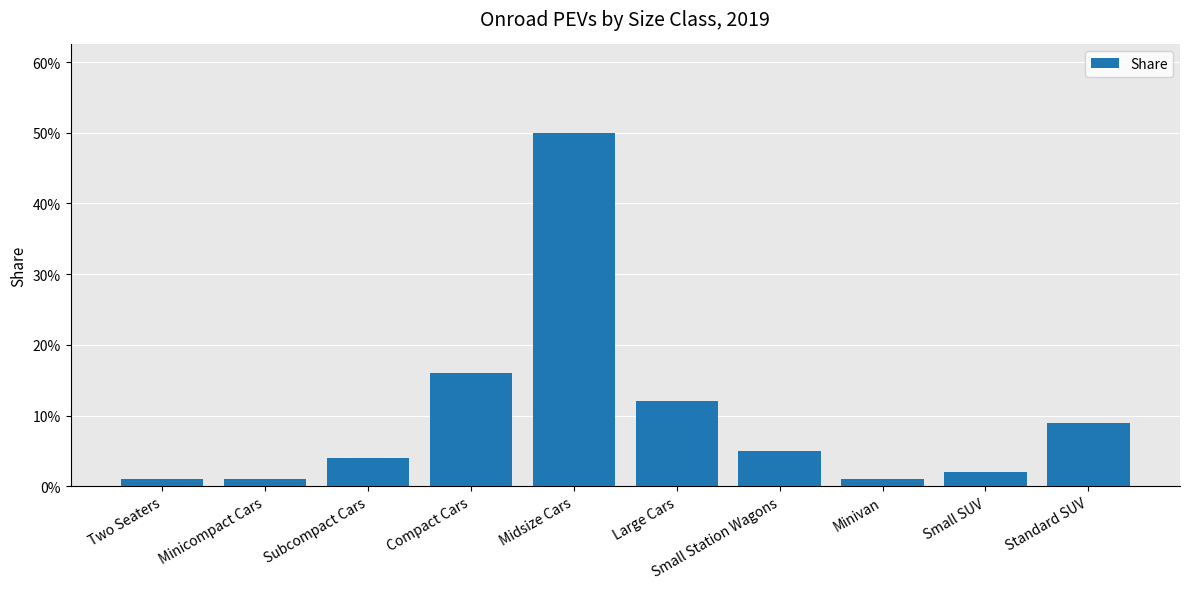

Are the bars horizontal?

No